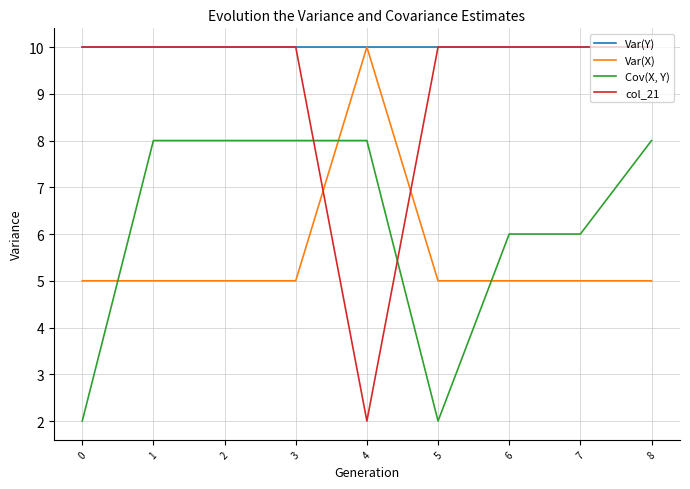

Which series changed the most between 1 and 4?

col_21